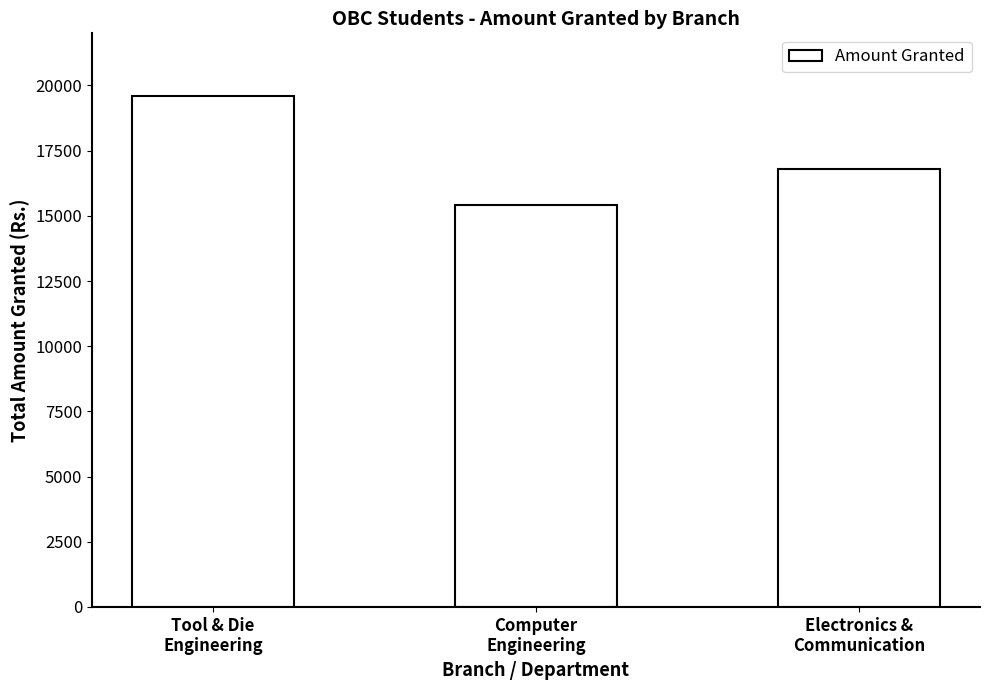

List the labels in order of value, smallest first.

Computer
Engineering, Electronics &
Communication, Tool & Die
Engineering